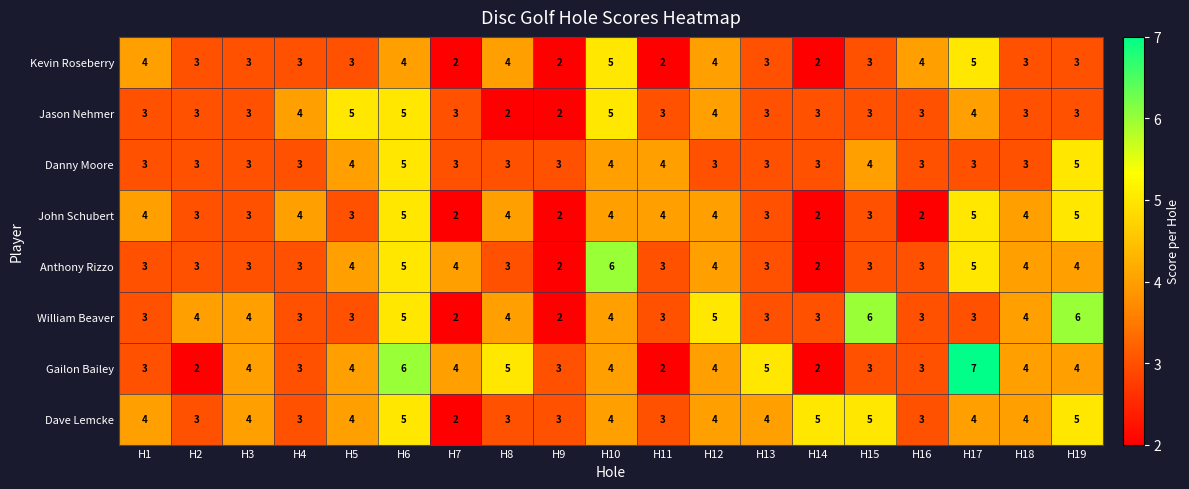

True or false: Gailon Bailey has a value of 4 at H19.

True